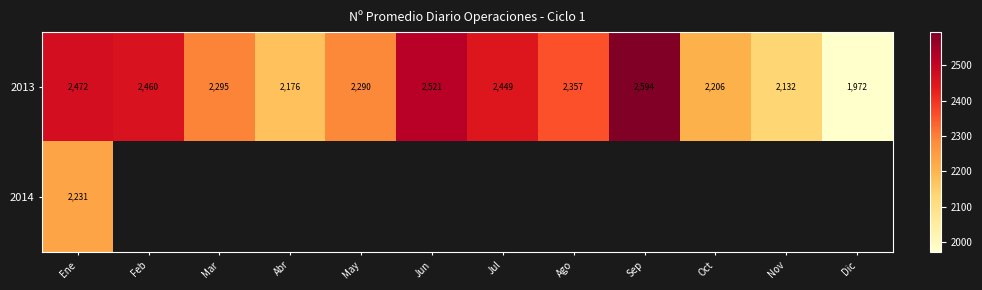

At which category is the sum across all series the highest?

Ene